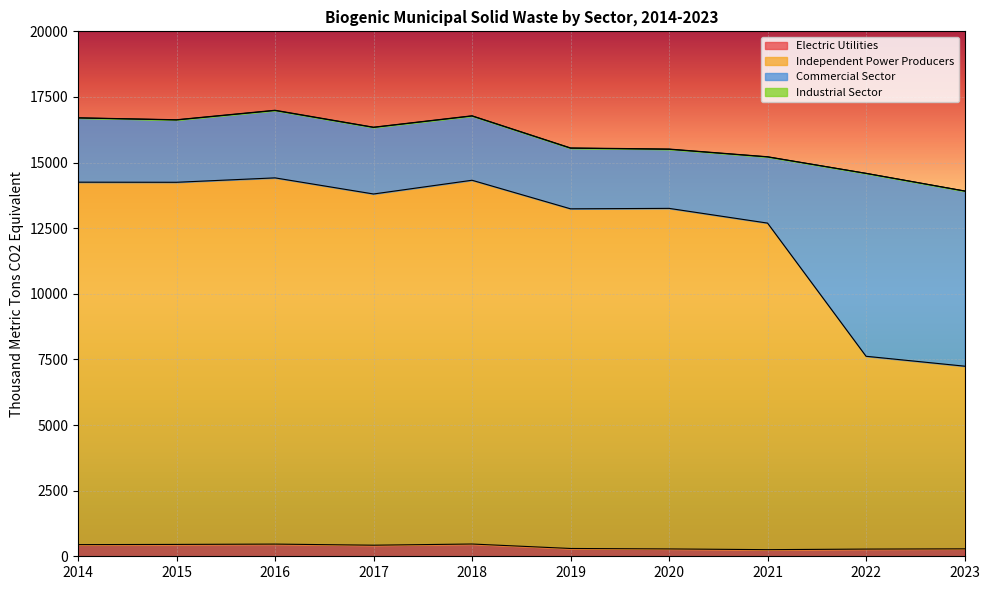

Is it true that Electric Utilities equals 422 at 2017?

True